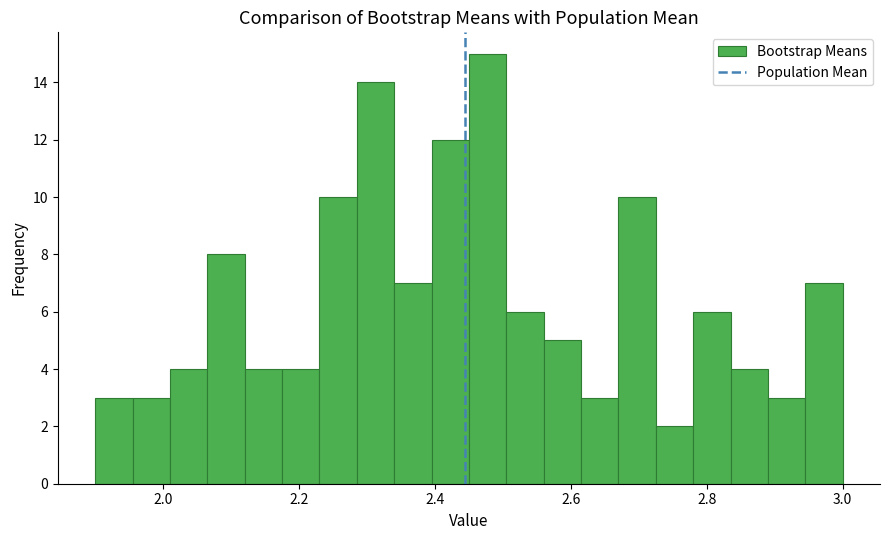

Around what value on the x-axis is the tallest bar? Give the approximate position of its centre, as read against the axis.

2.48